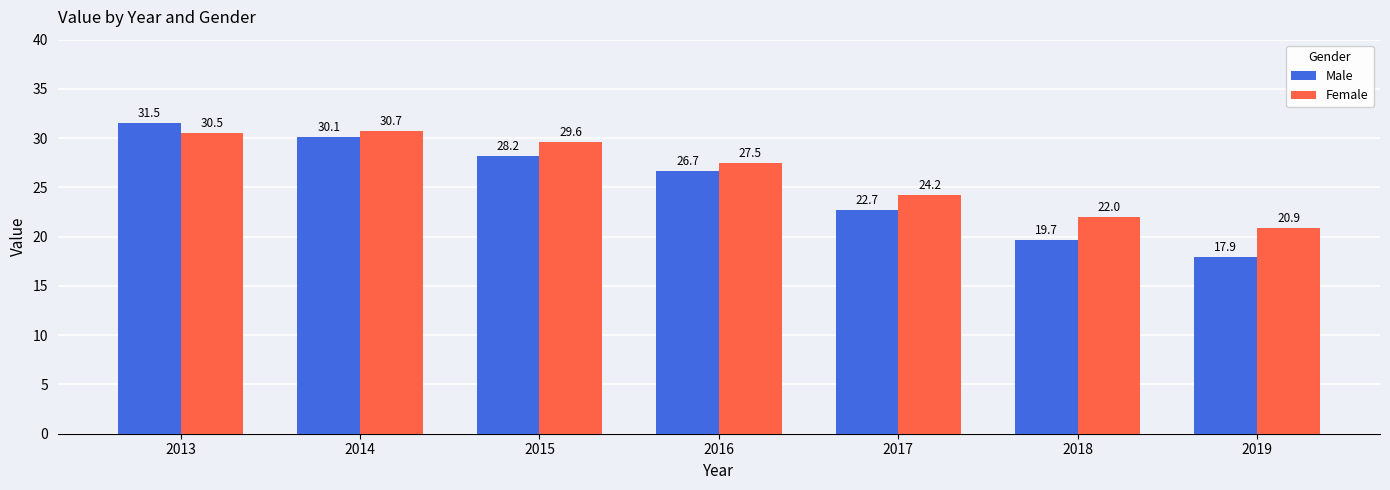

True or false: Male has a value of 5.9 at 2018.

False